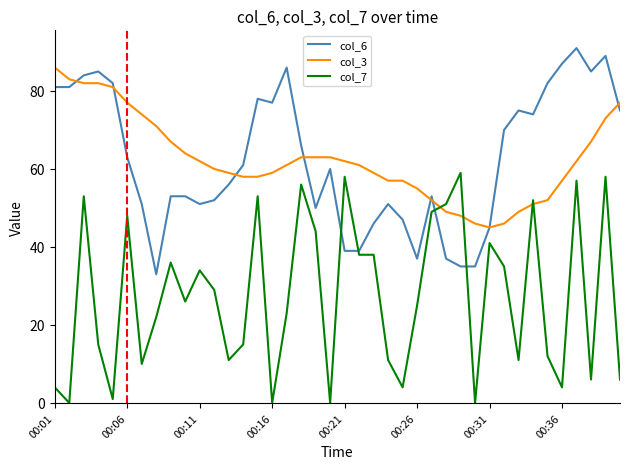

What is the maximum value shown in the chart?

91